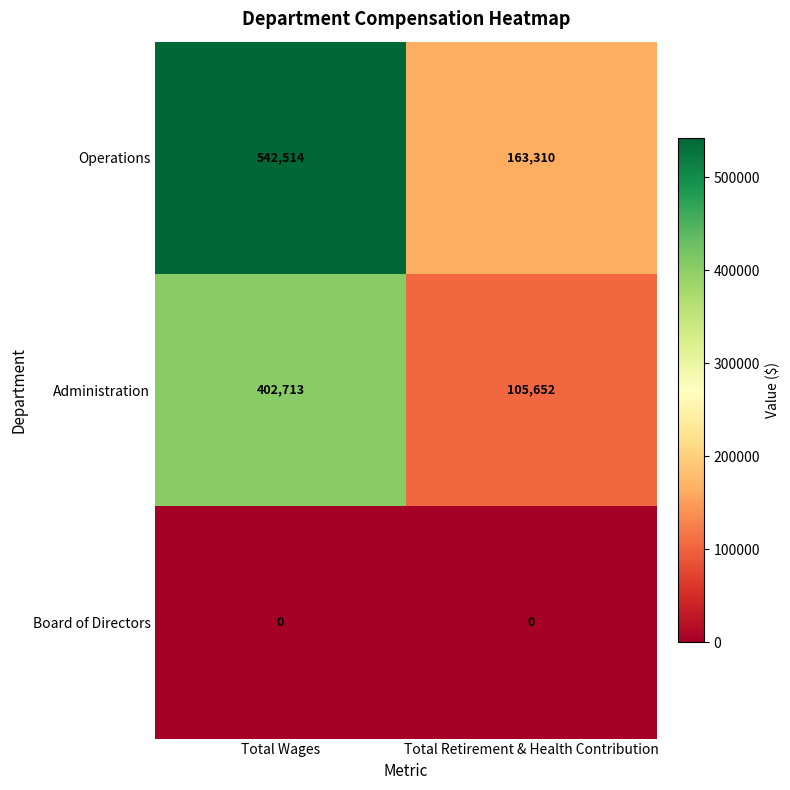

Is the value of Operations at Total Wages greater than the value of Board of Directors at Total Retirement & Health Contribution?

Yes